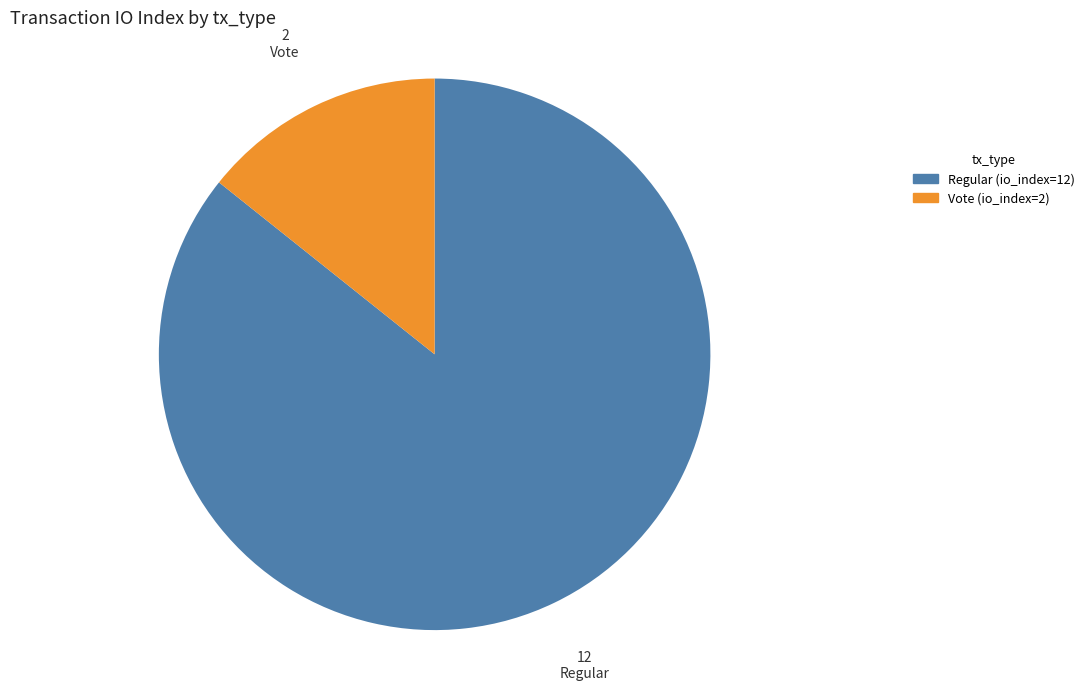

Is there any slice that represents more than half of the pie?

Yes